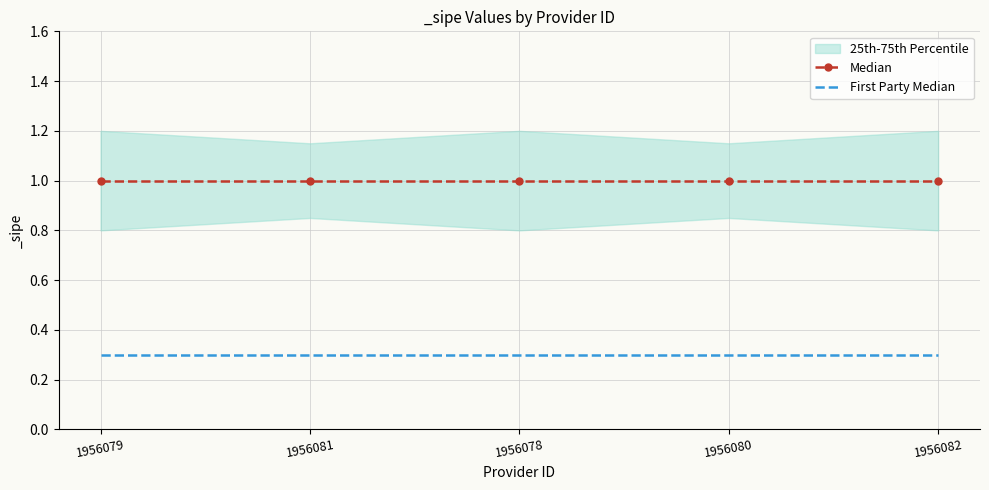

At how many categories does at least one series exceed 0?

5